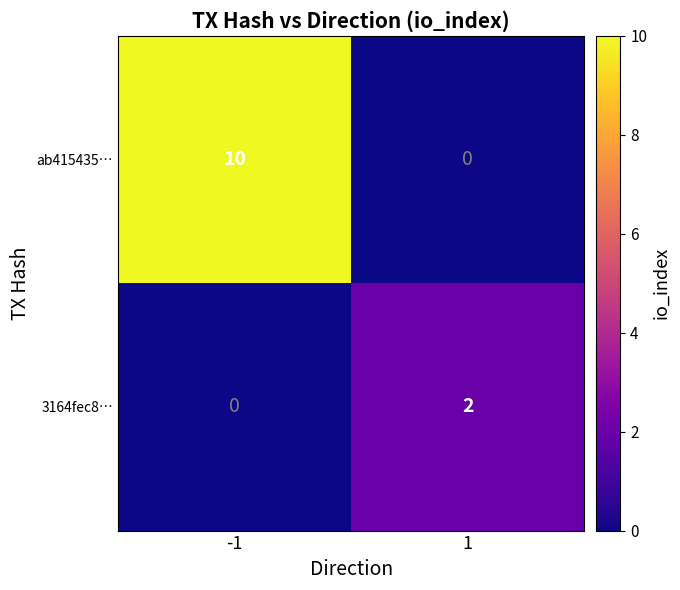

What is the total value across all series at -1?

10